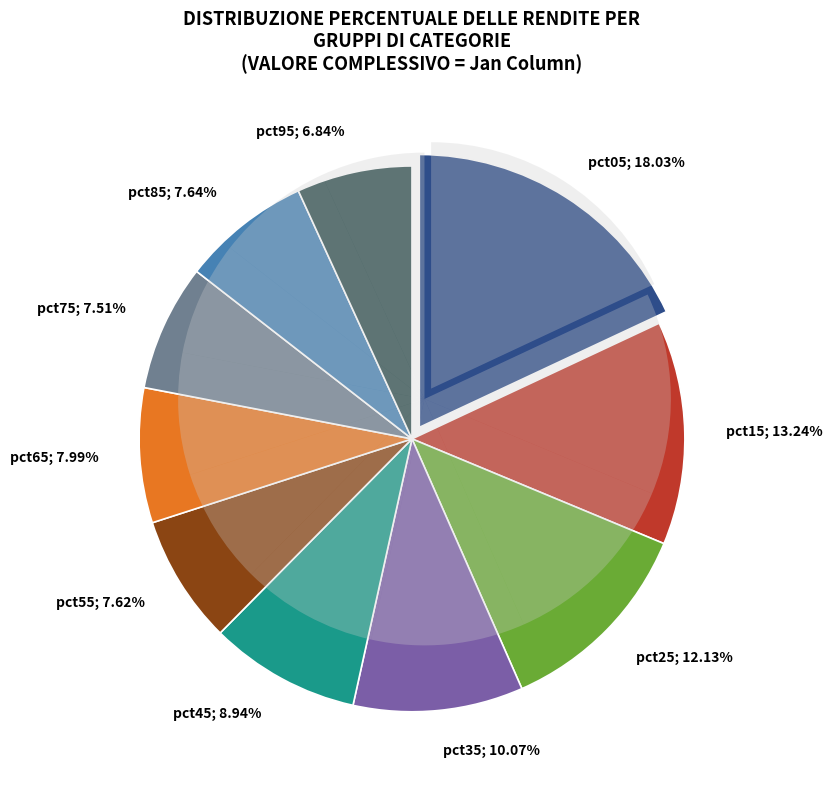

The pct55 slice represents 8% of the pie. True or false?

True